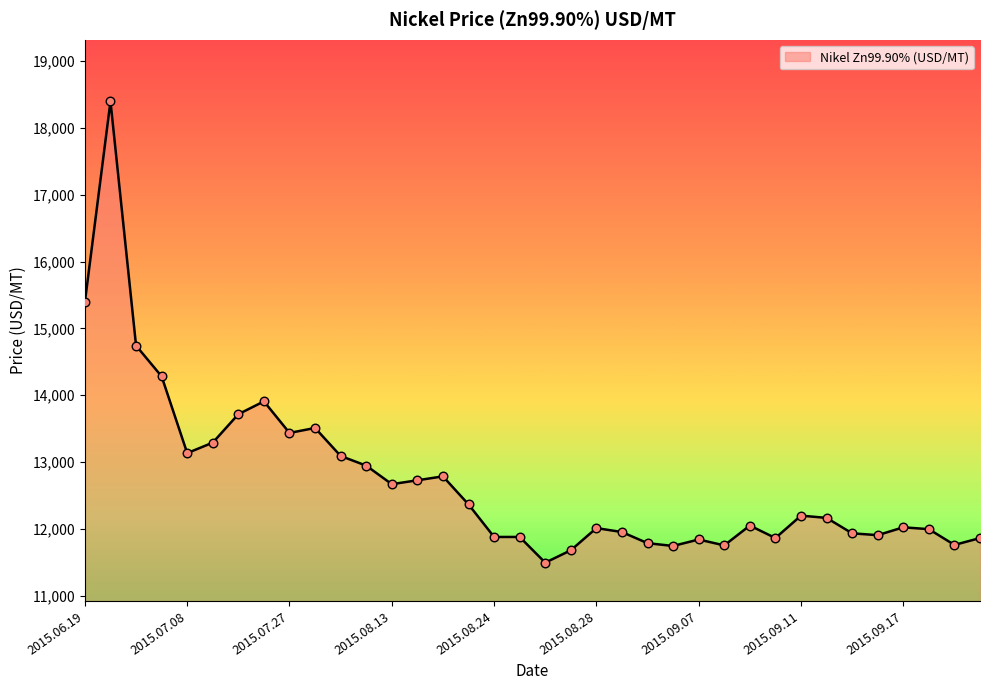

What is the smallest value displayed?

11495.5